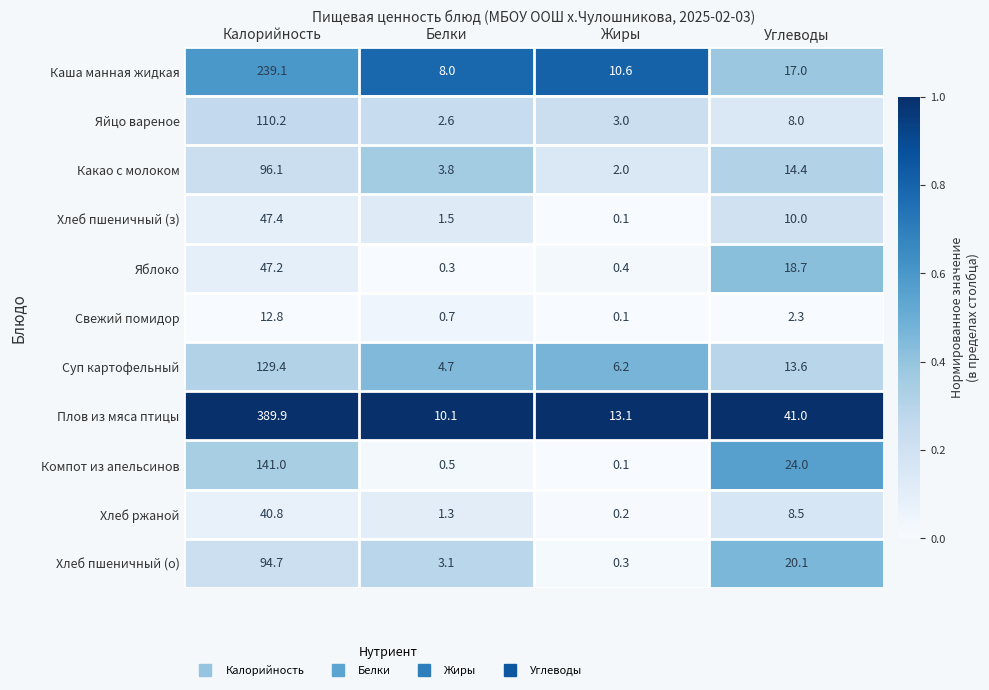

What is the difference between the maximum and minimum values in the Яйцо вареное series?

107.6